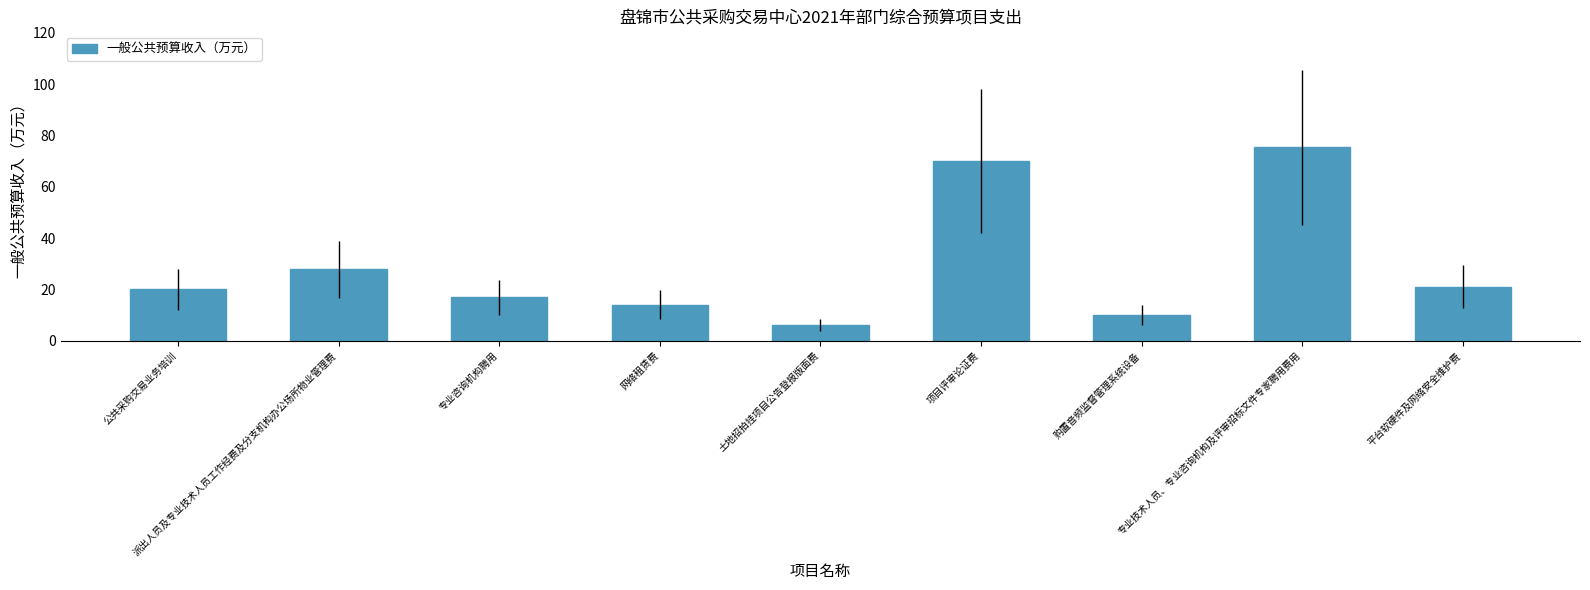

What is the sum of all values?

261.2